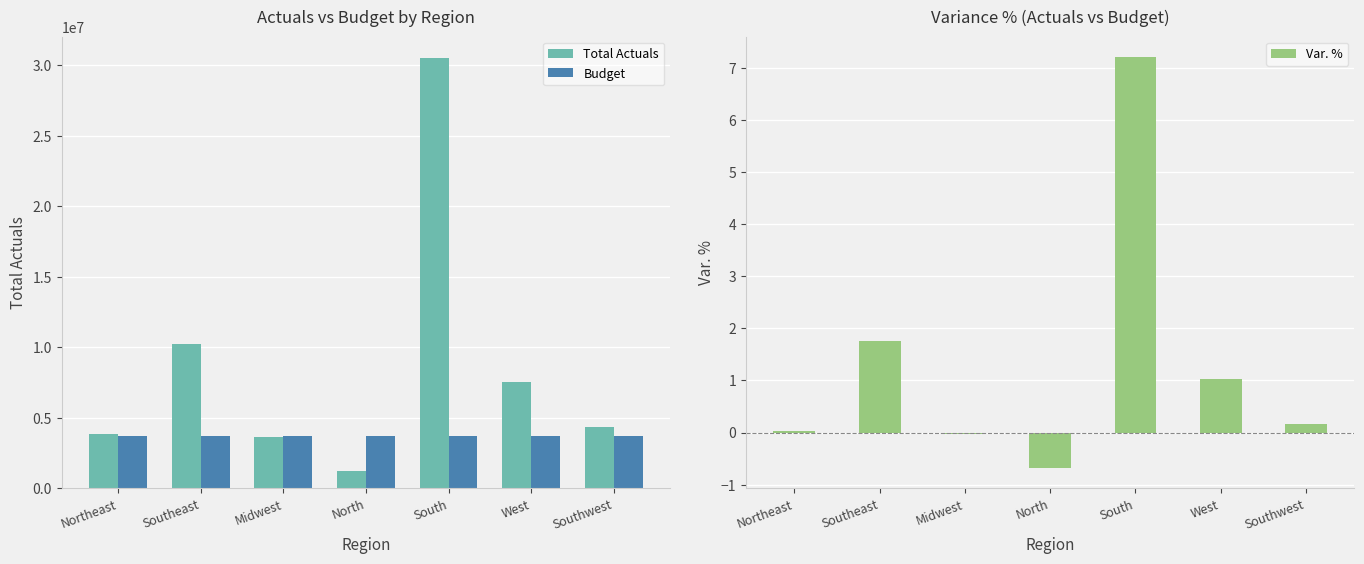

What is the difference between the second highest and second lowest values in the Total Actuals series?

6661823